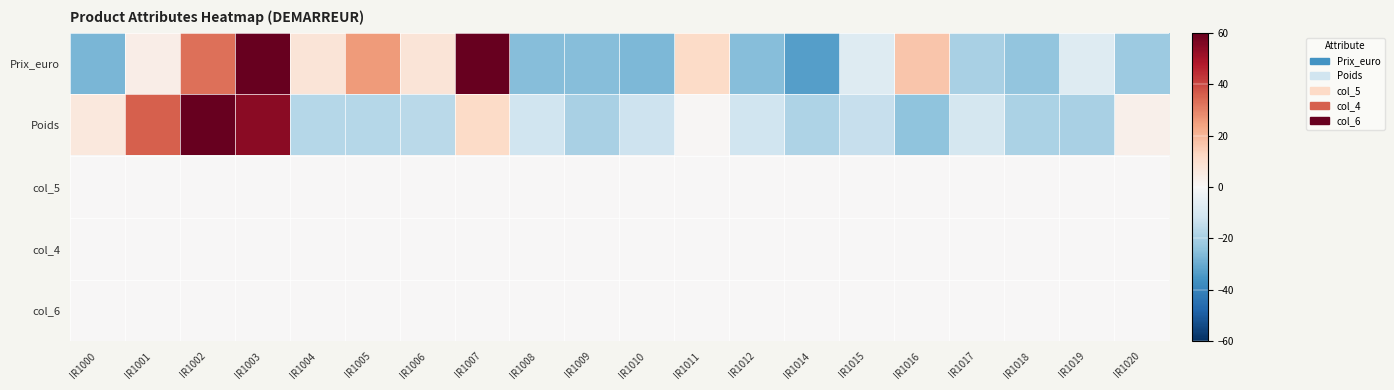

List the series in order of their peak value, lowest first.

col_5, col_4, col_6, Prix_euro, Poids